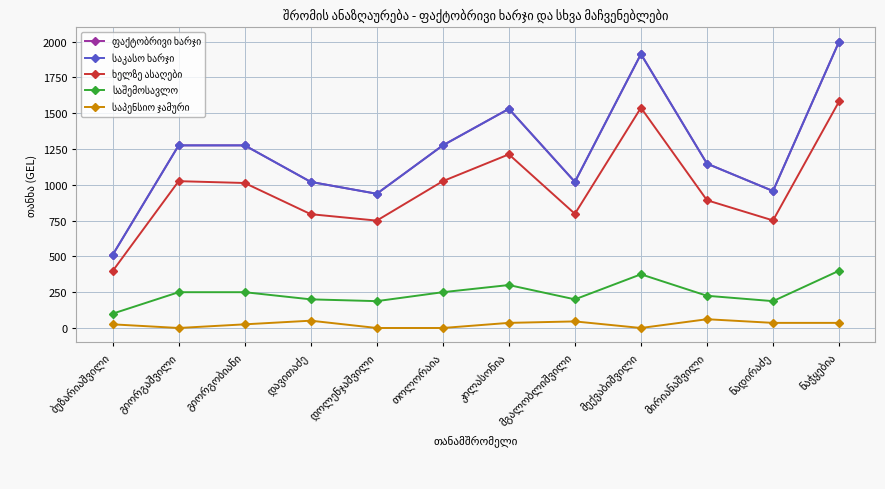

Does the chart have visible grid lines?

Yes